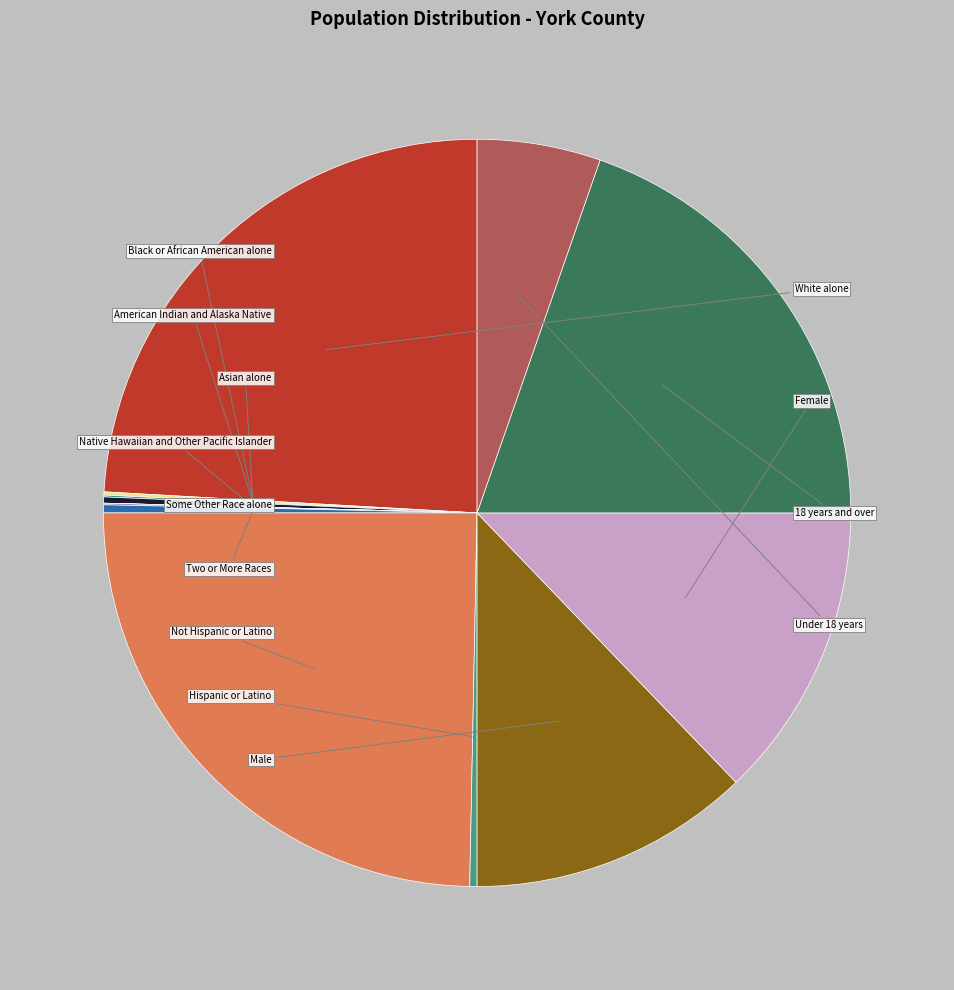

Is it true that Black or African American alone is 1% of the pie?

False